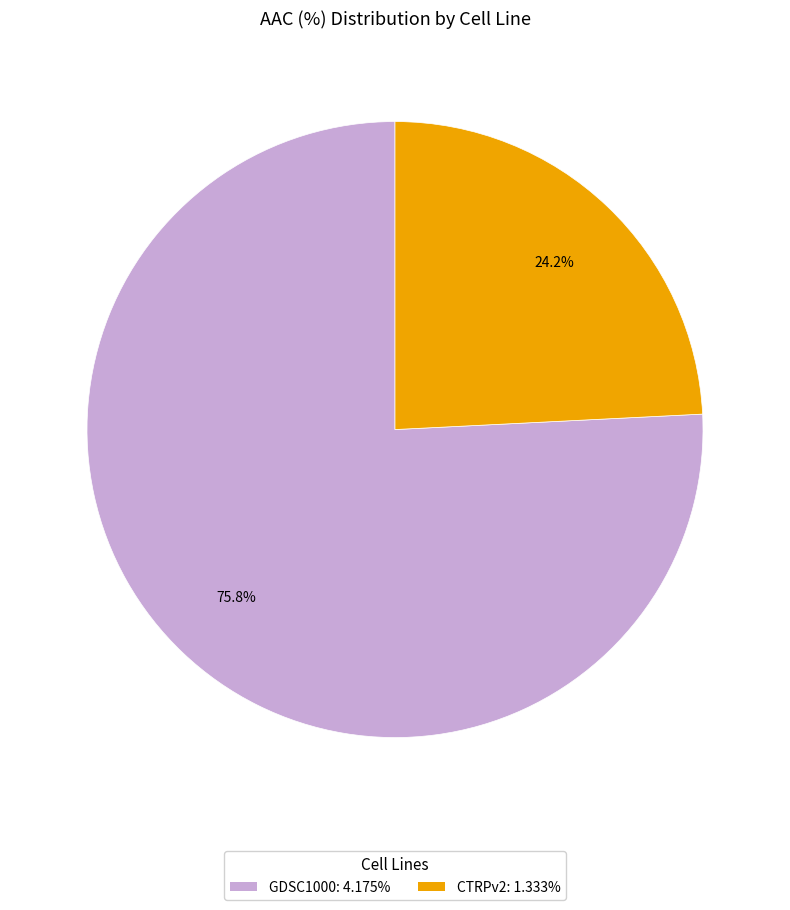

What is the ratio of the value at GDSC1000 to the value at CTRPv2?

3.1